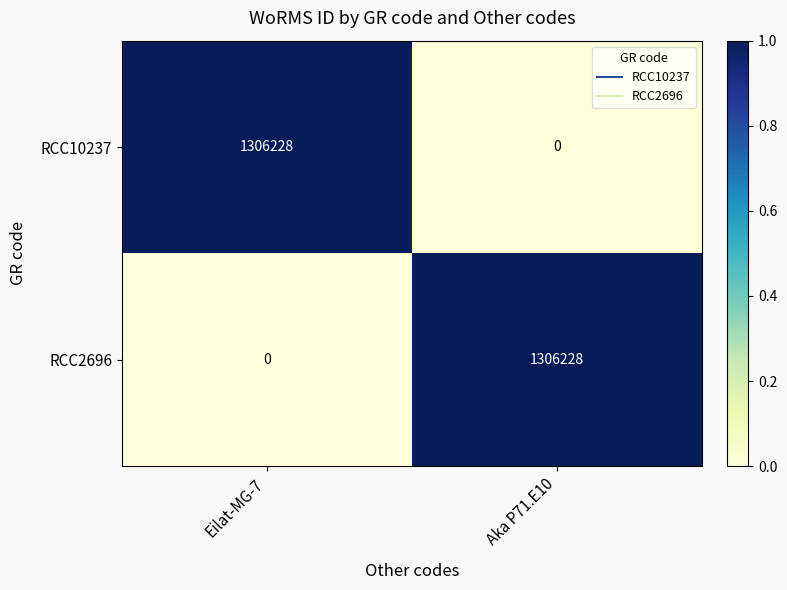

What is the difference between the highest and lowest values at Aka P71.E10?

1306228